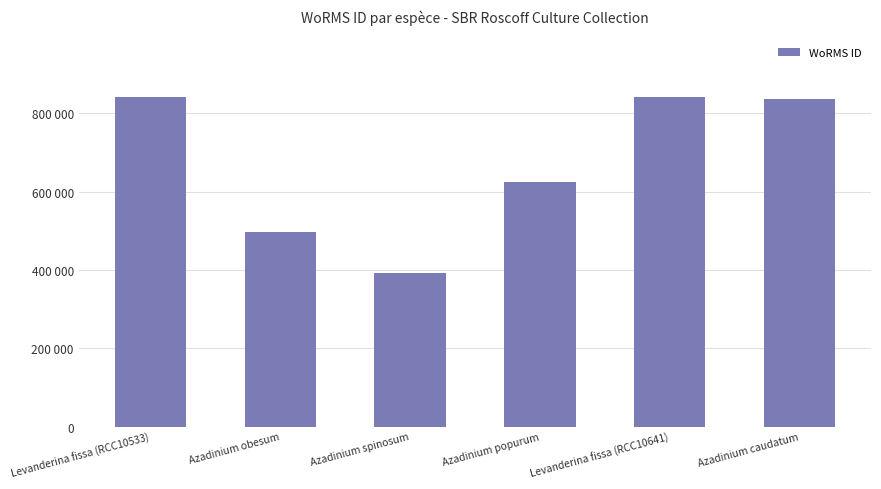

The value at Azadinium caudatum is 837075. True or false?

True